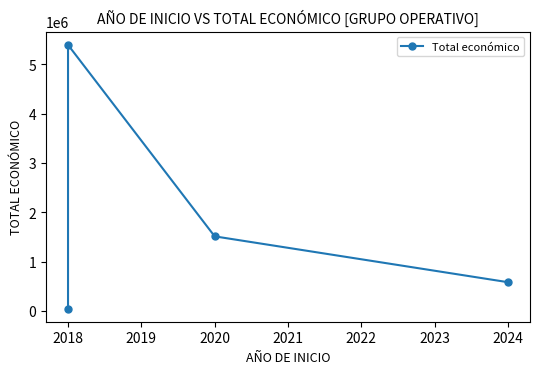

What is the value of the 4th point from the left?

585460